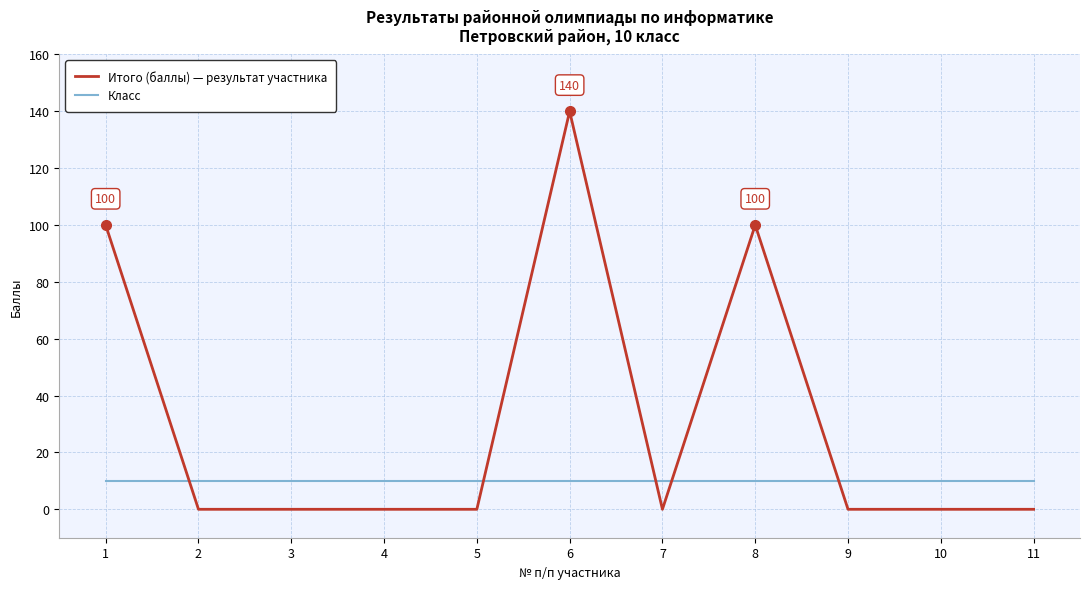

The value of Класс at 7 is 10. True or false?

True